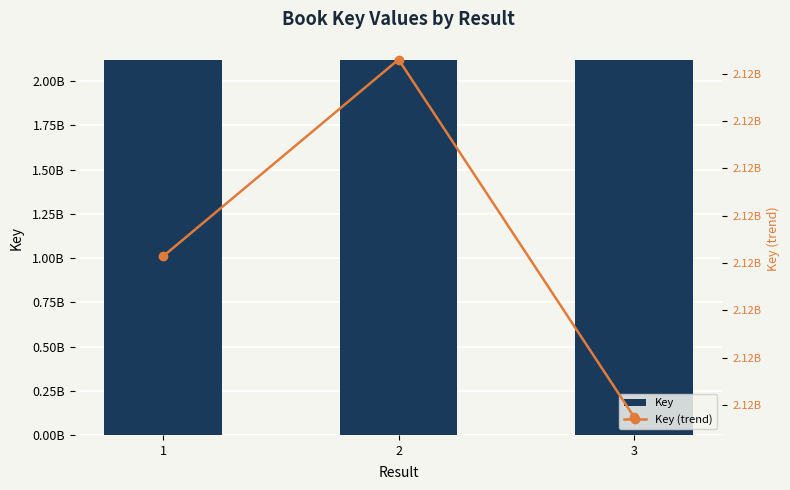

True or false: Key (trend) has a value of 2117897497 at 3.

True